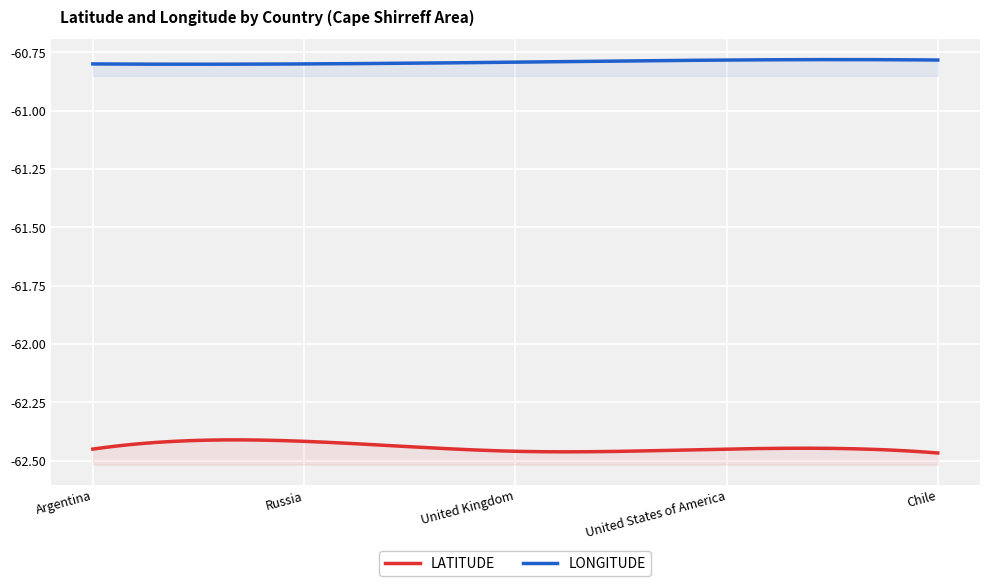

How many lines are shown in the chart?

2